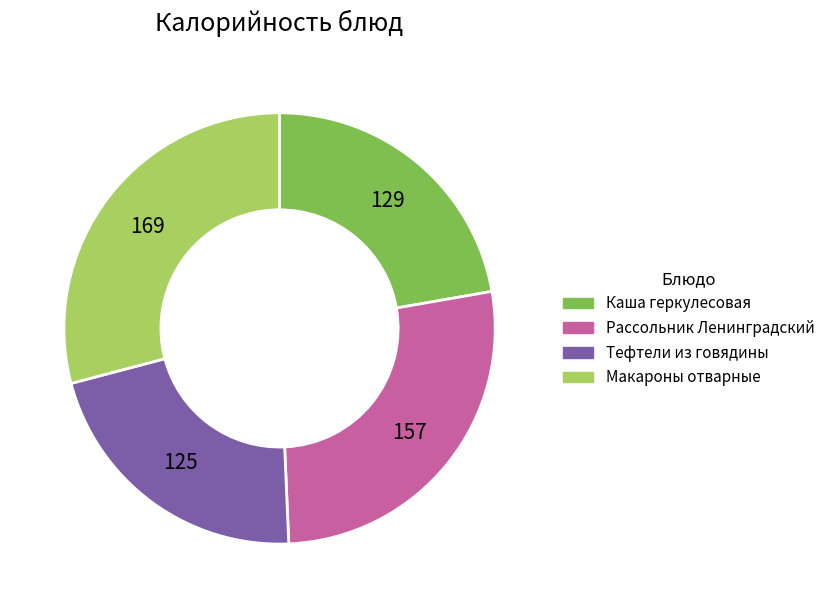

Is Тефтели из говядины the majority of the pie?

No